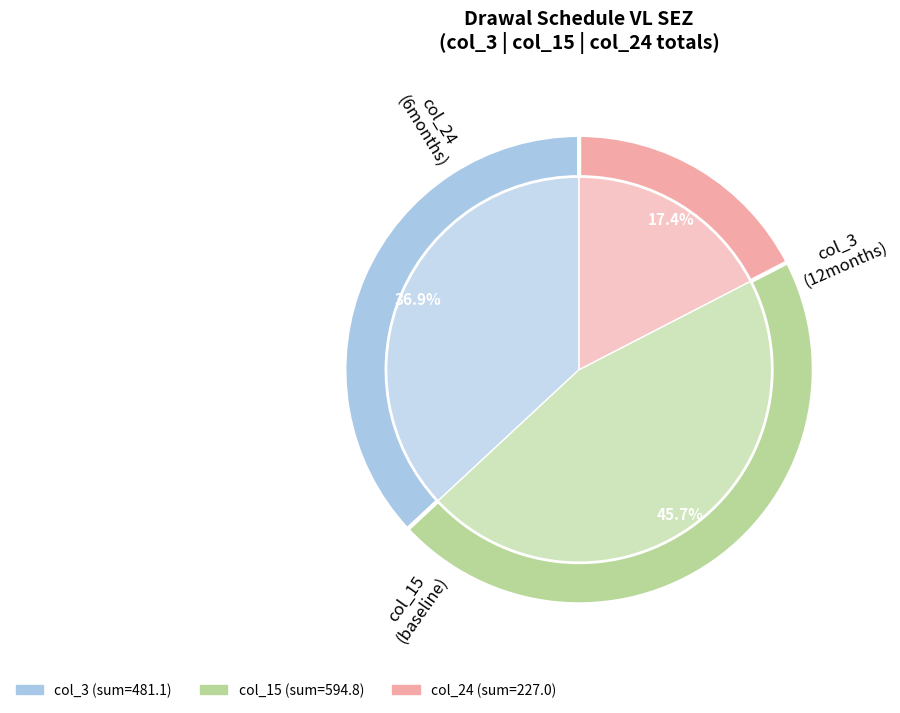

Is it true that 33 is 11% of the pie?

False